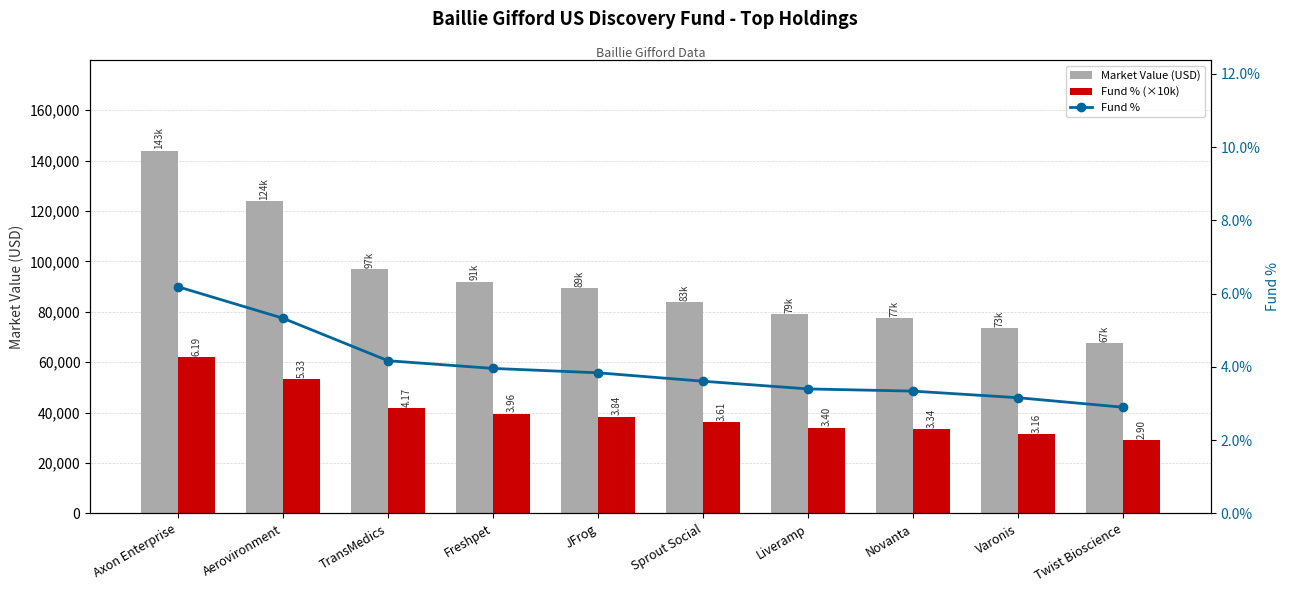

Which series has the largest total across all categories?

Market Value (USD)